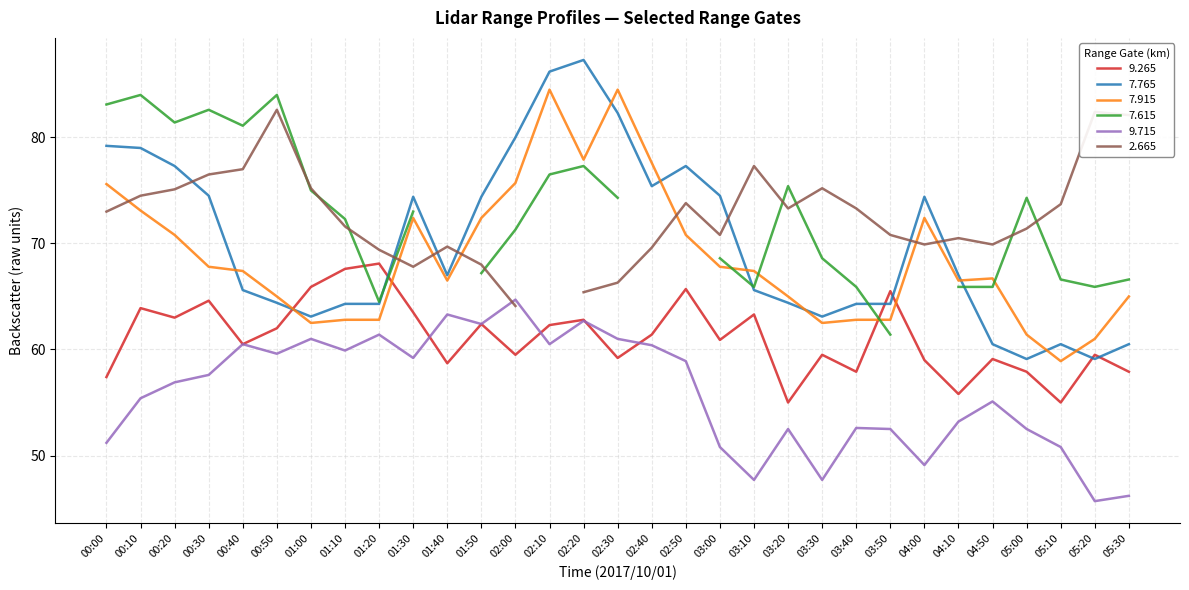

The value of 7.915 at 04:50 is 15.9. True or false?

False